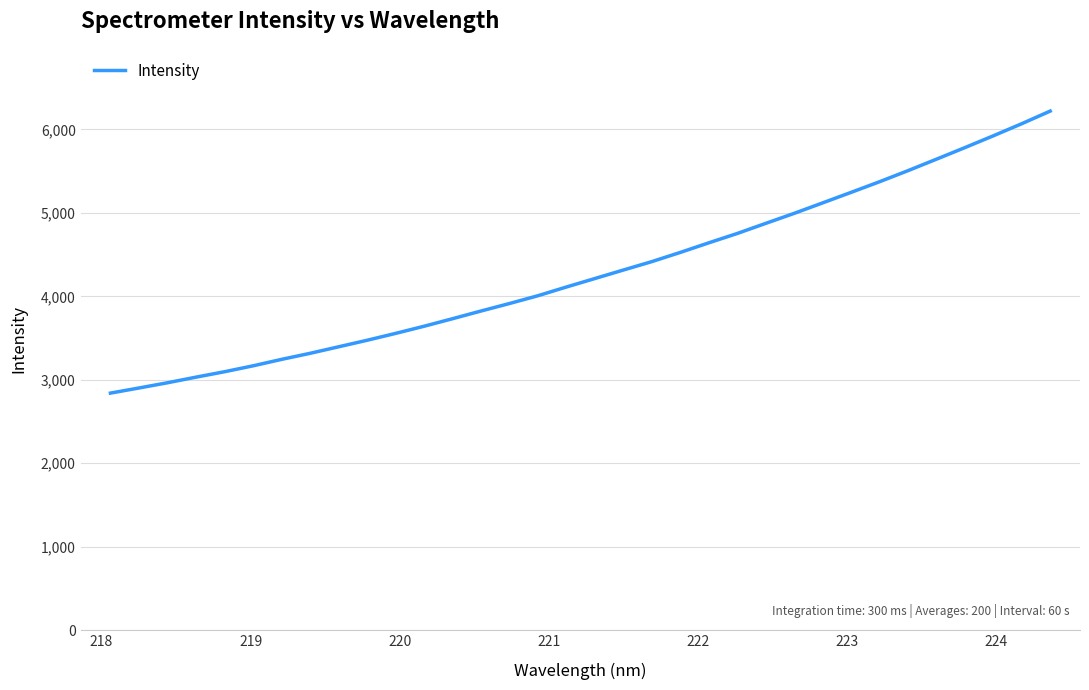

What is the minimum value shown in the chart?

2839.7